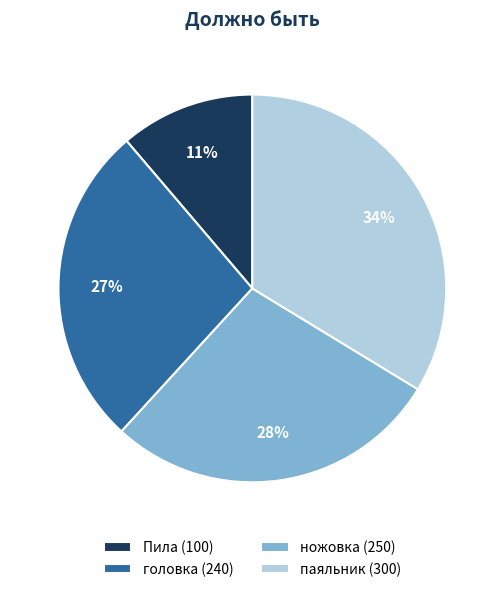

Does any single category account for the majority?

No